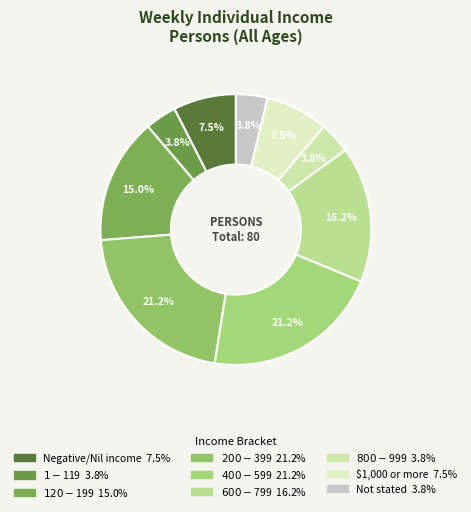

Count the number of slices in the pie.

9